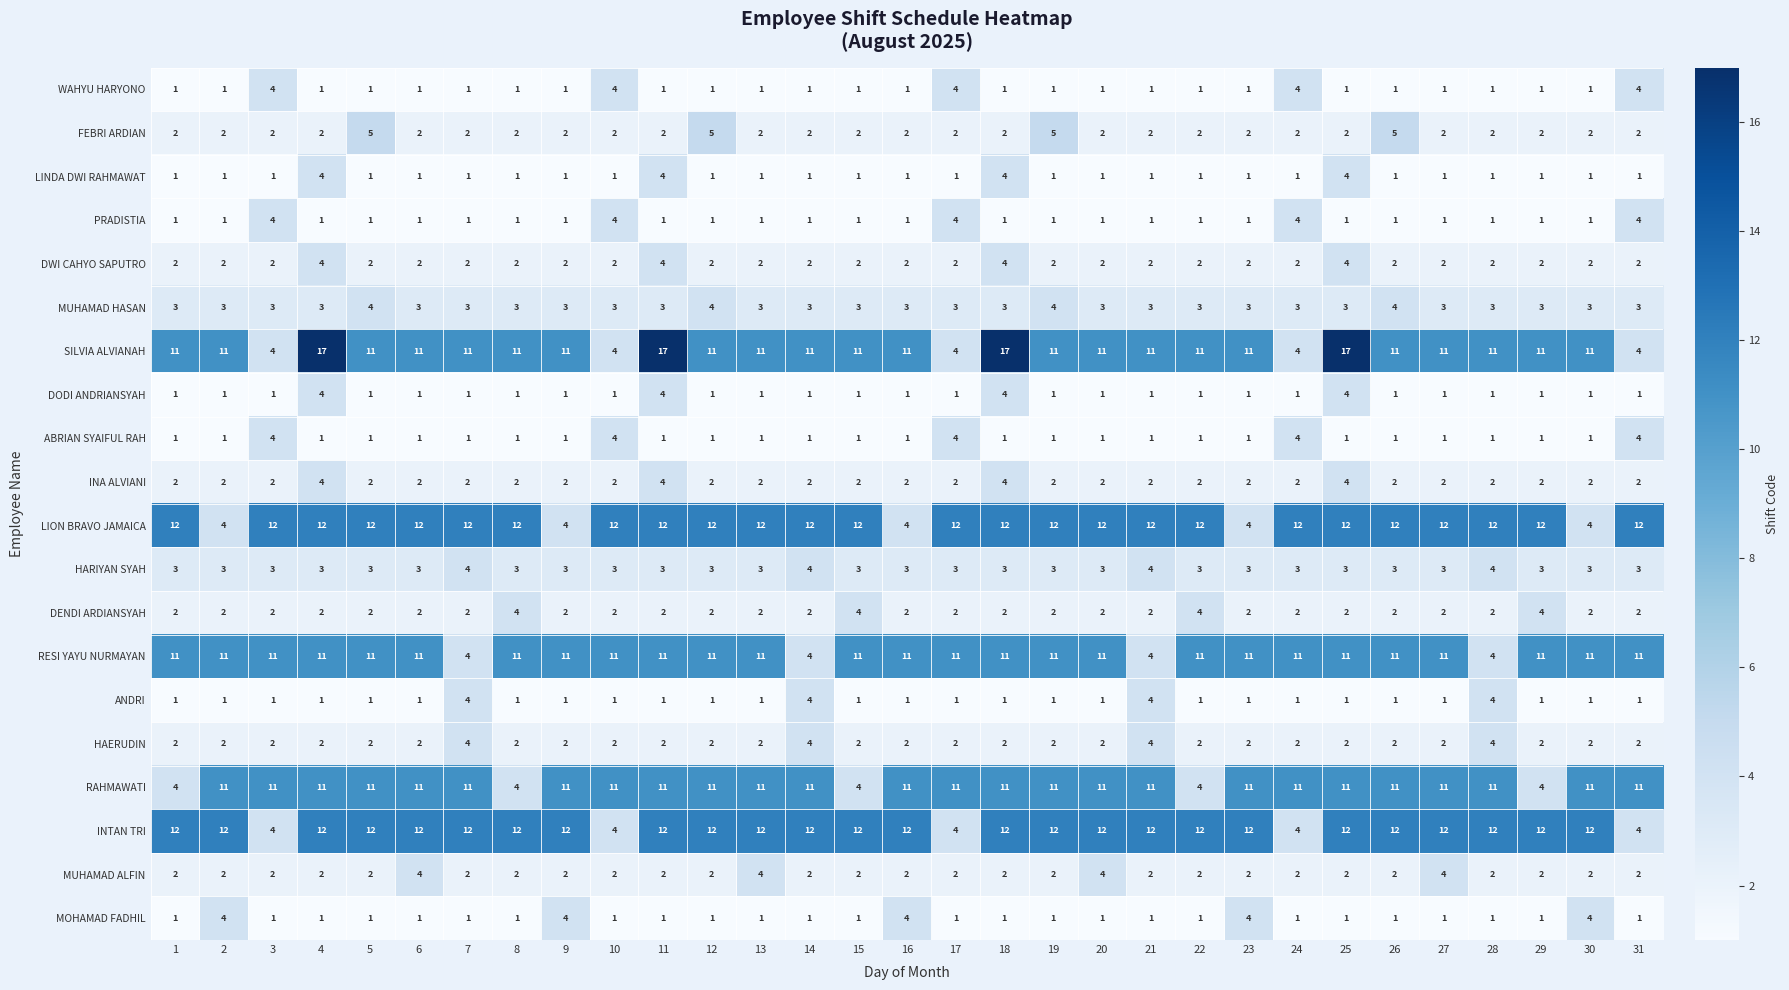

What is the highest value of the DODI ANDRIANSYAH series?

4